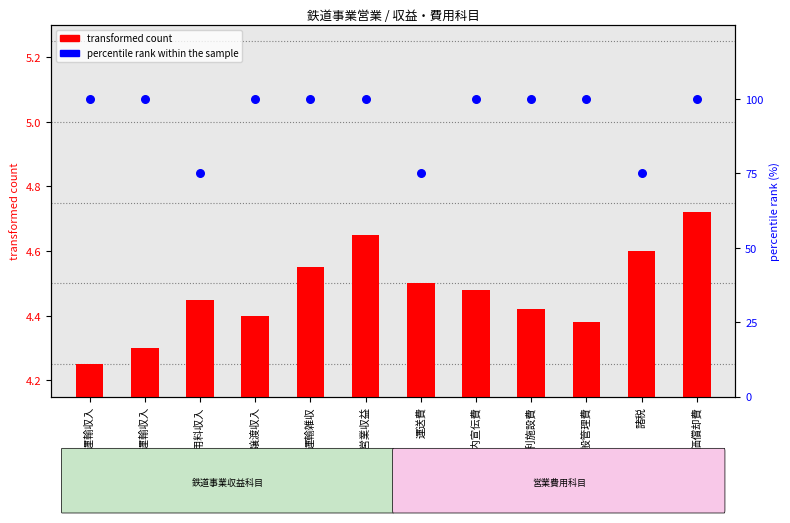

Which series has the largest total across all categories?

percentile rank within the sample